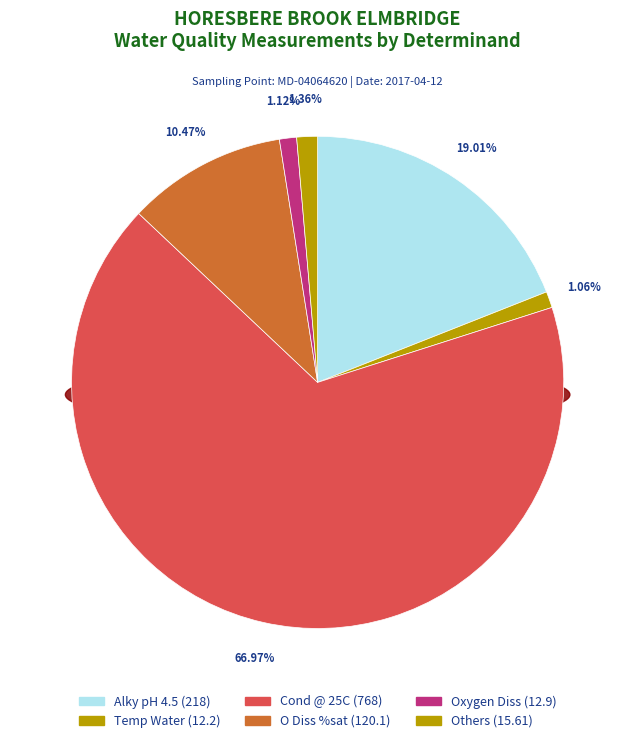

Is it true that Temp Water is 1% of the pie?

True